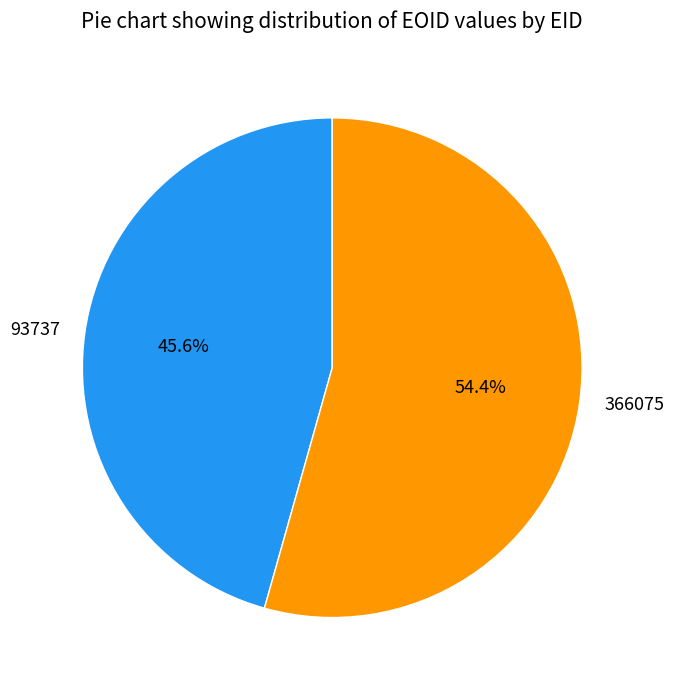

How many slices are in this pie chart?

2